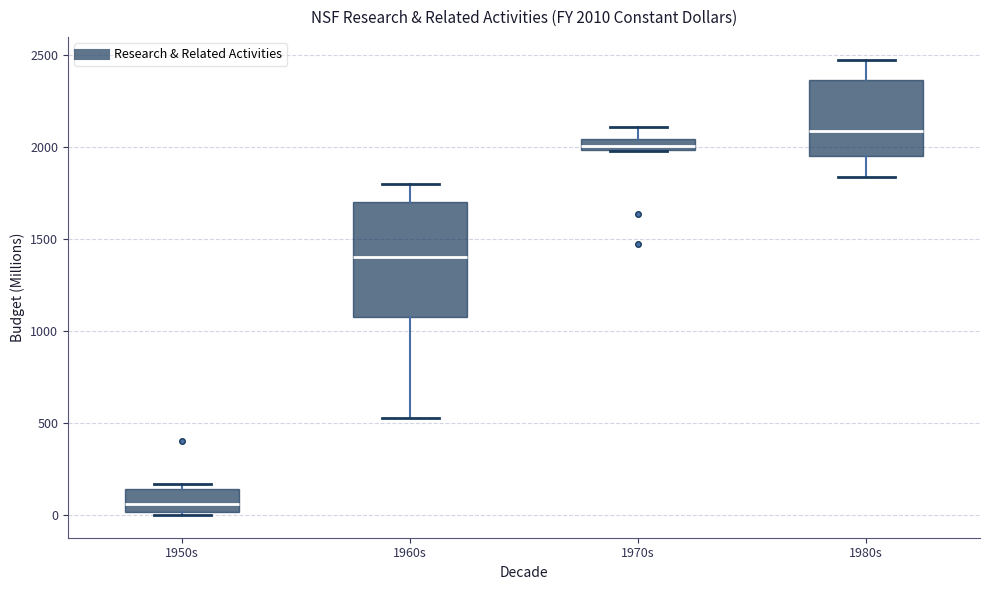

Comparing the boxes themselves (not the whiskers), which one is the tallest?

1960s